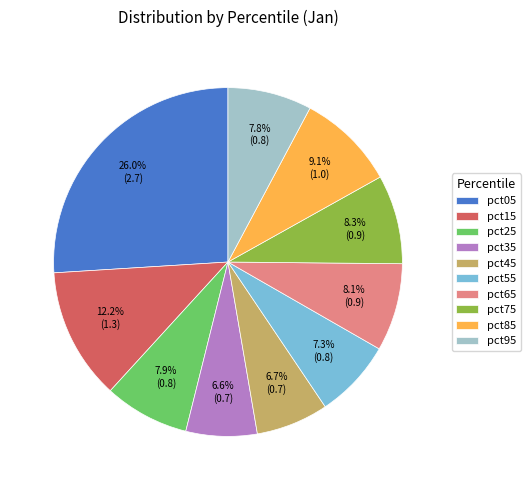

How many slices are in this pie chart?

10